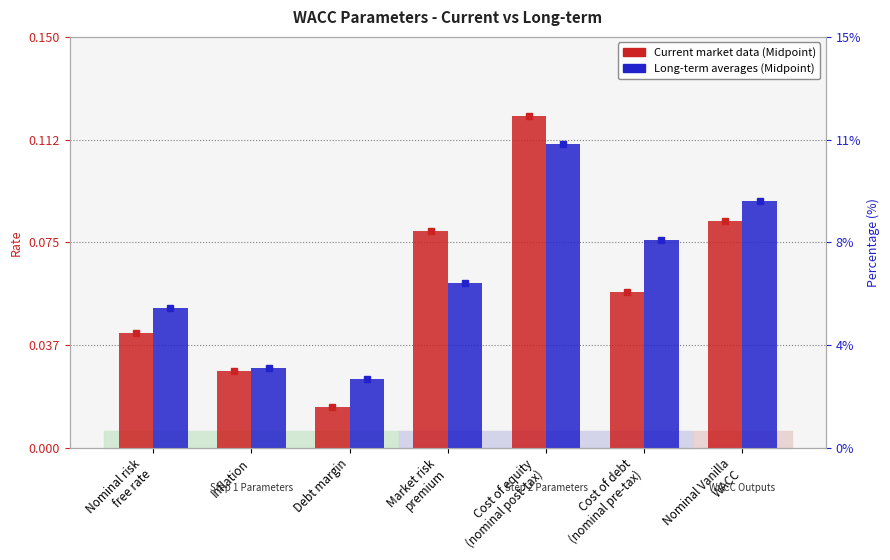

At Debt margin, list the series in order from smallest to largest.

Current market data (Midpoint), Long-term averages (Midpoint)